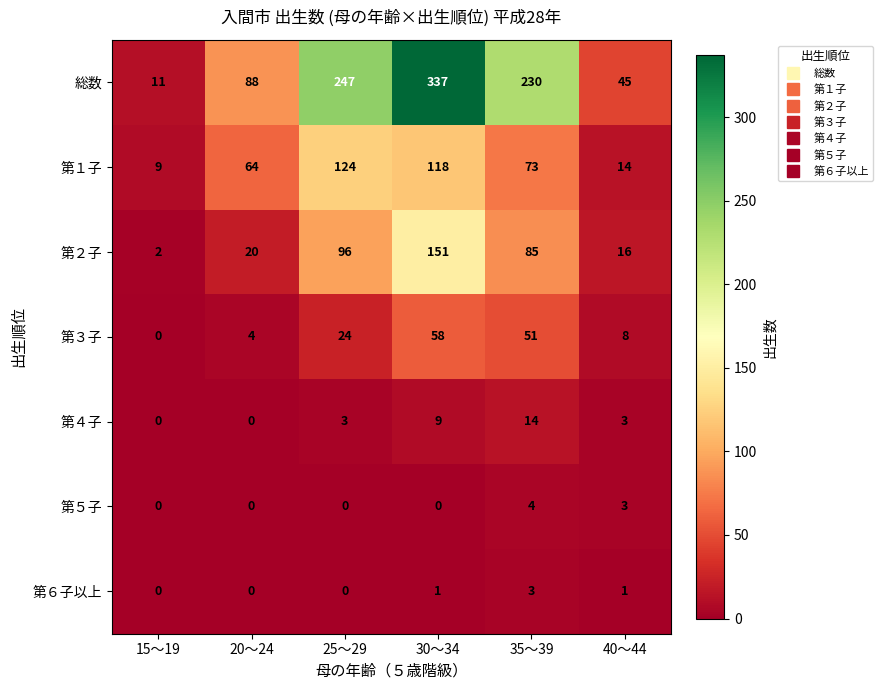

How many series are shown in this chart?

7